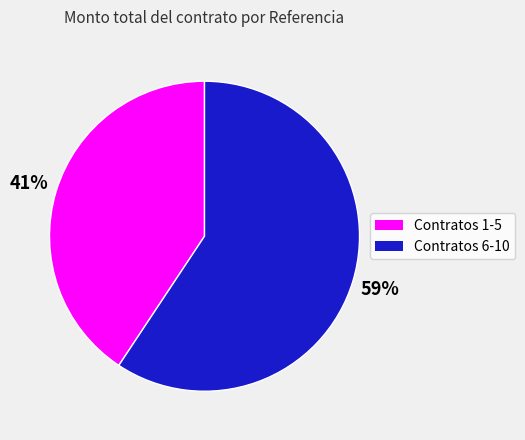

To the nearest percent, what percentage of the pie is Contratos 6-10?

59%